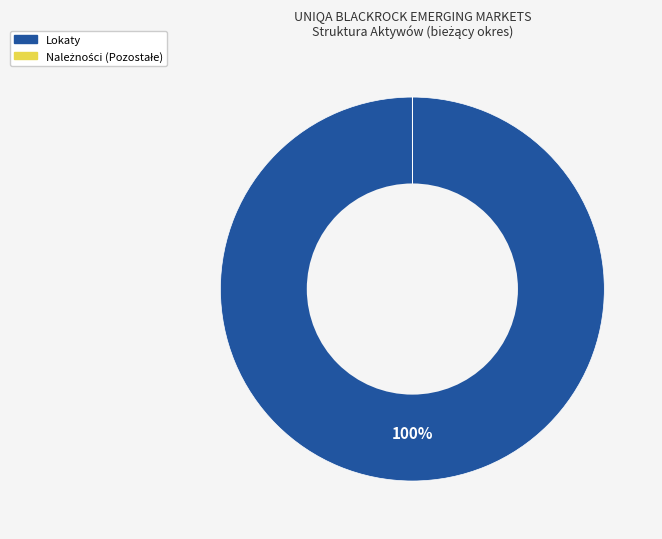

To the nearest percent, what is the difference between the largest and smallest slice percentages?

100%